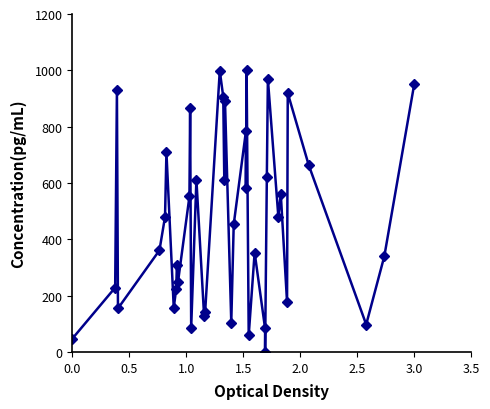

Count the number of data series in this chart.

1